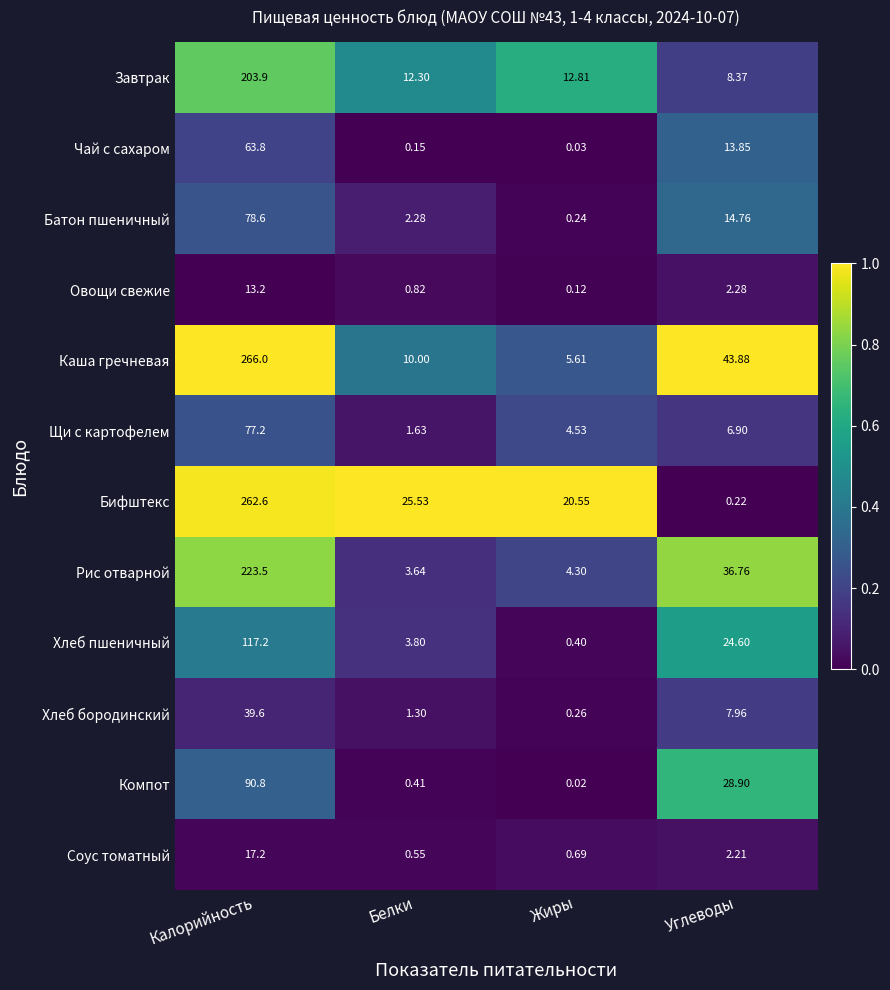

Which series has the largest range (max minus min)?

Бифштекс